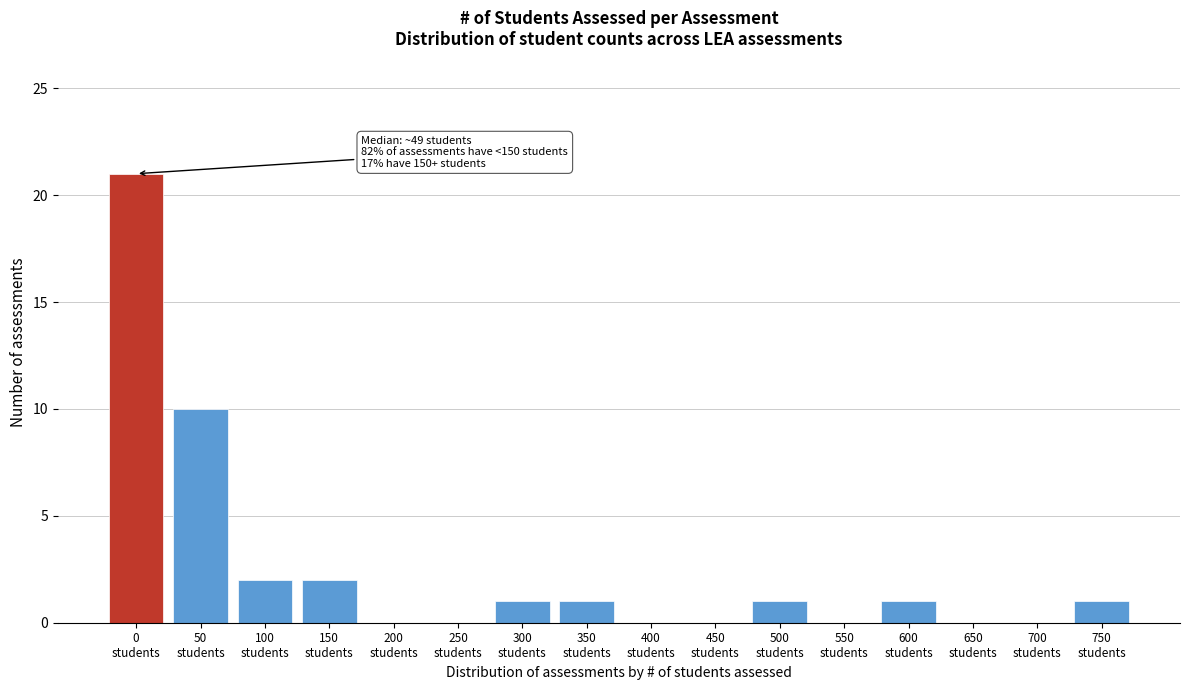

What is the greatest value displayed?

21